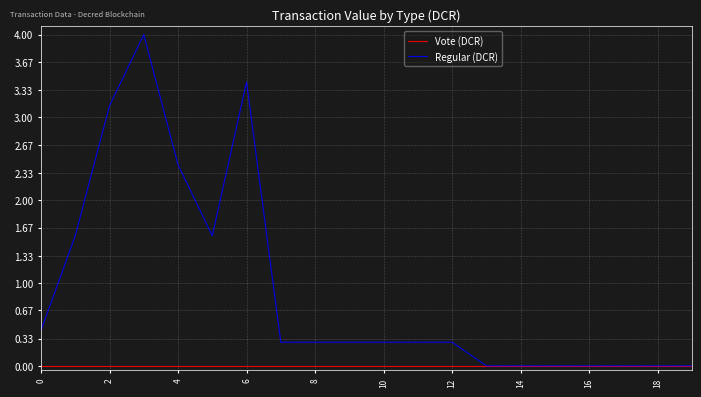

Which series has the widest spread of values?

Regular (DCR)